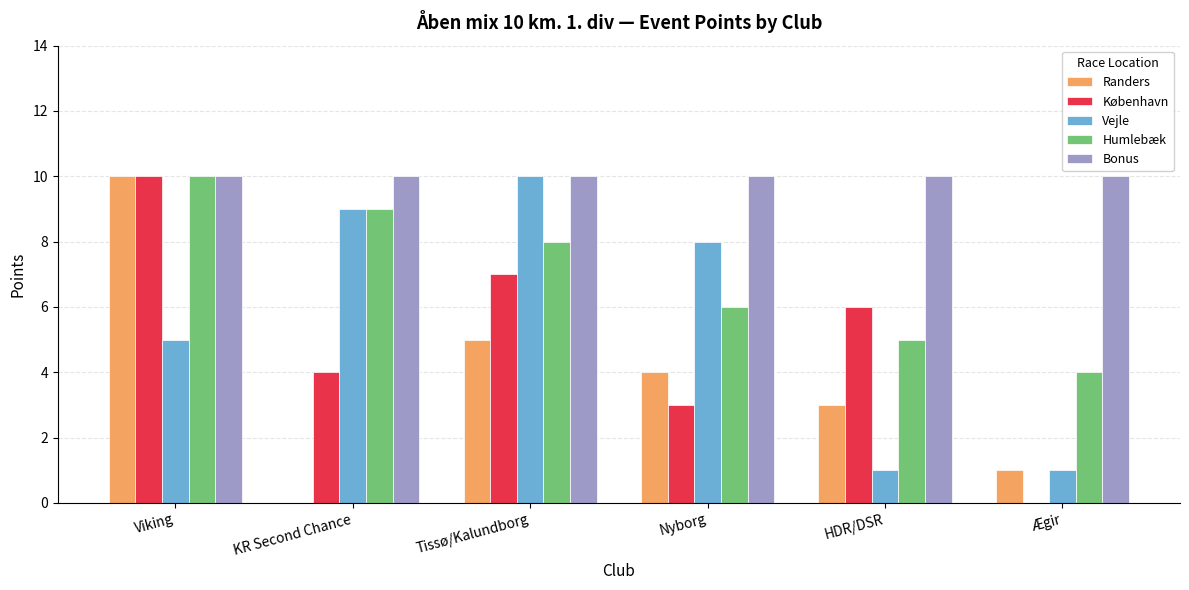

Are the bars horizontal?

No